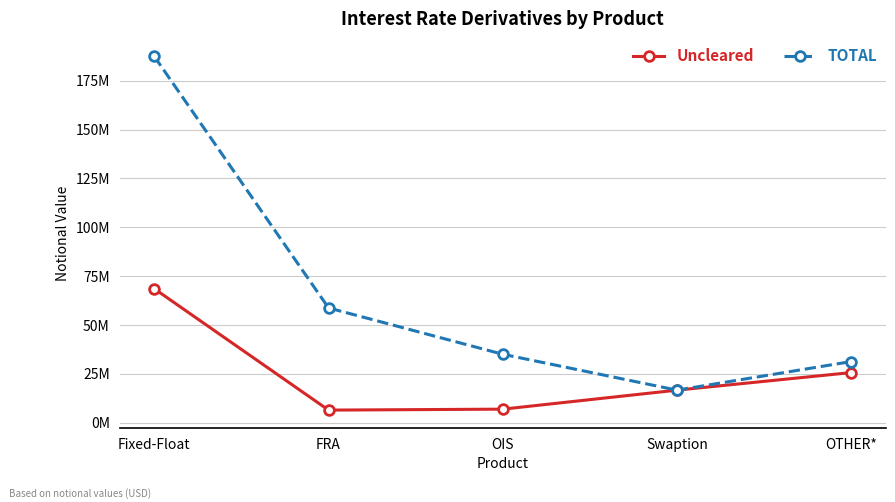

Rank the series by their average value, from highest to lowest.

TOTAL, Uncleared